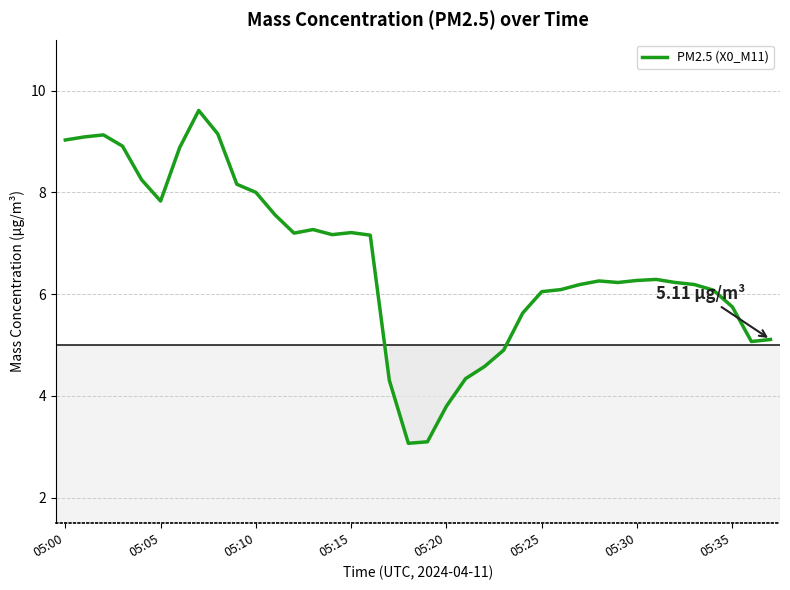

What is the label of the 19th point from the right?

19